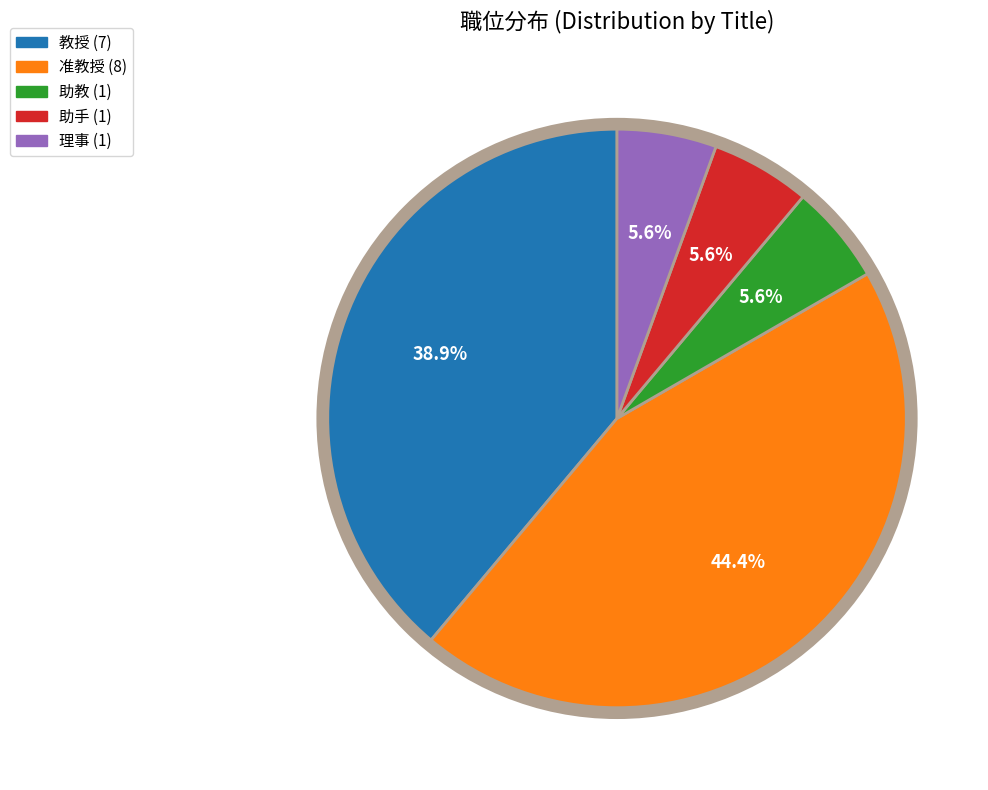

To the nearest percent, what percentage of the pie is 教授?

39%